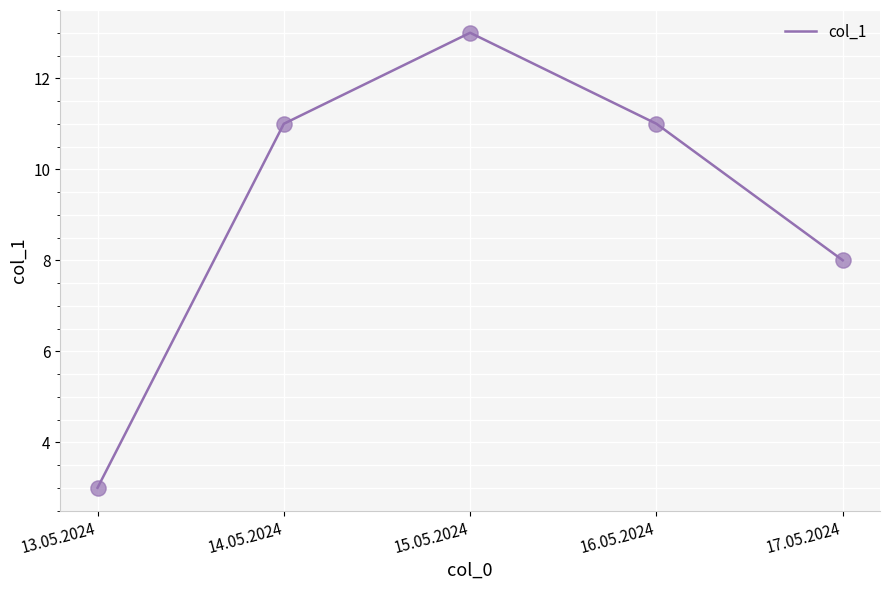

What is the ratio of the value at 15.05.2024 to the value at 16.05.2024?

1.2